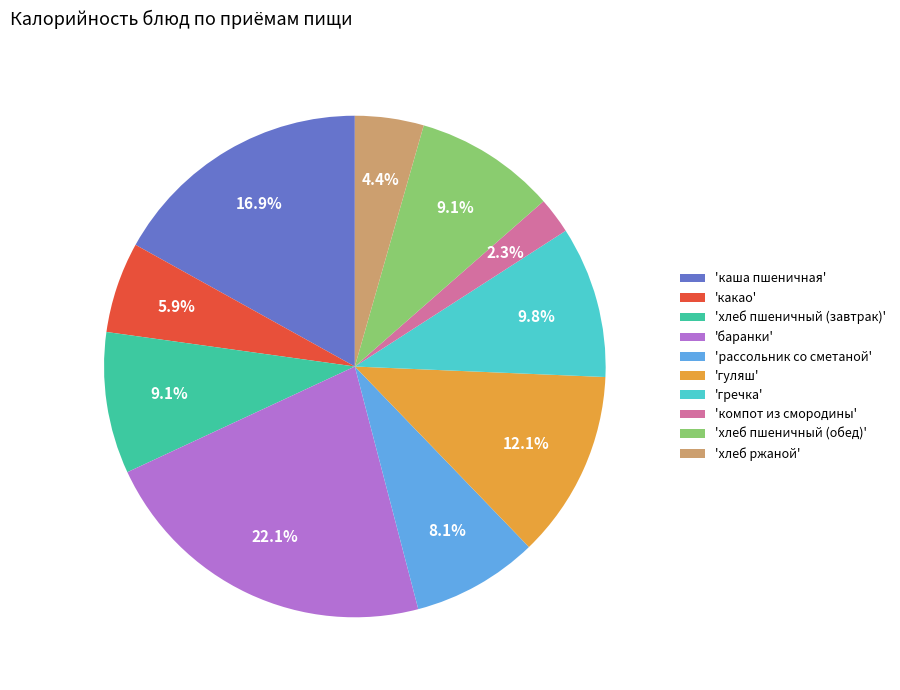

Which slice is the smallest?

'компот из смородины'